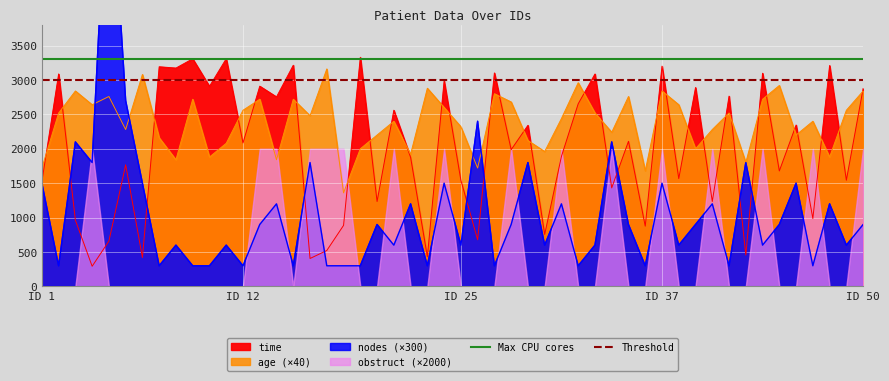

Which category has the lowest value in the Threshold series?

ID 1